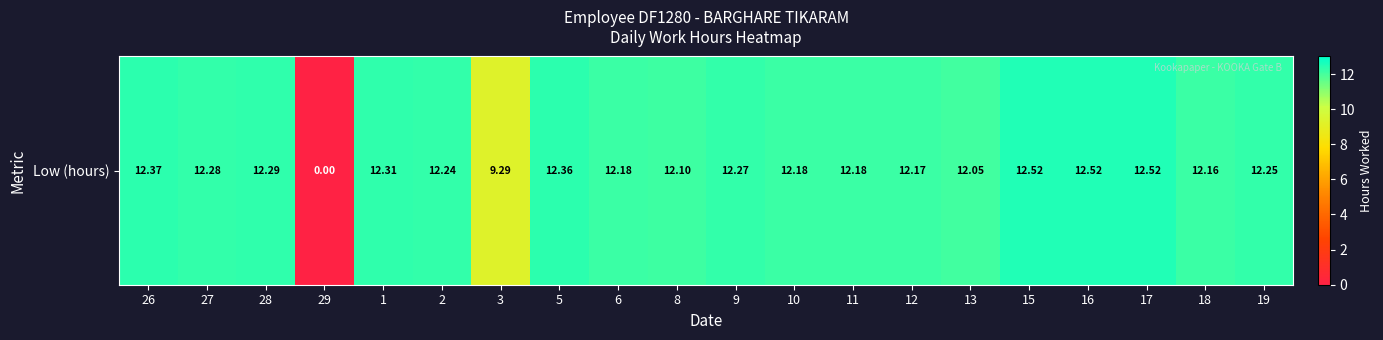

Which has a higher value, 16 or 13?

16